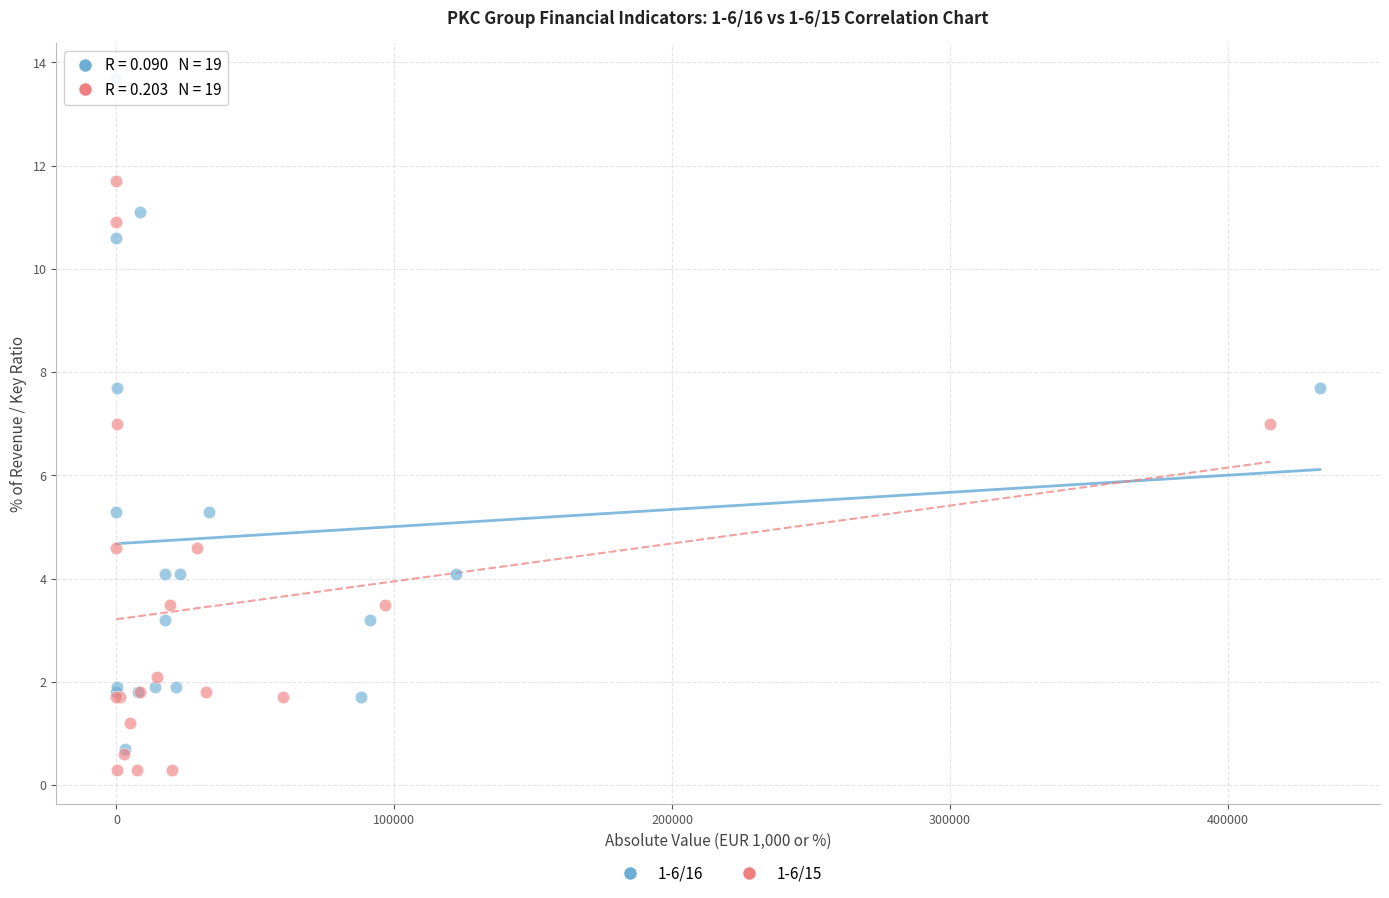

Which series has the largest Y range (max minus min)?

1-6/16